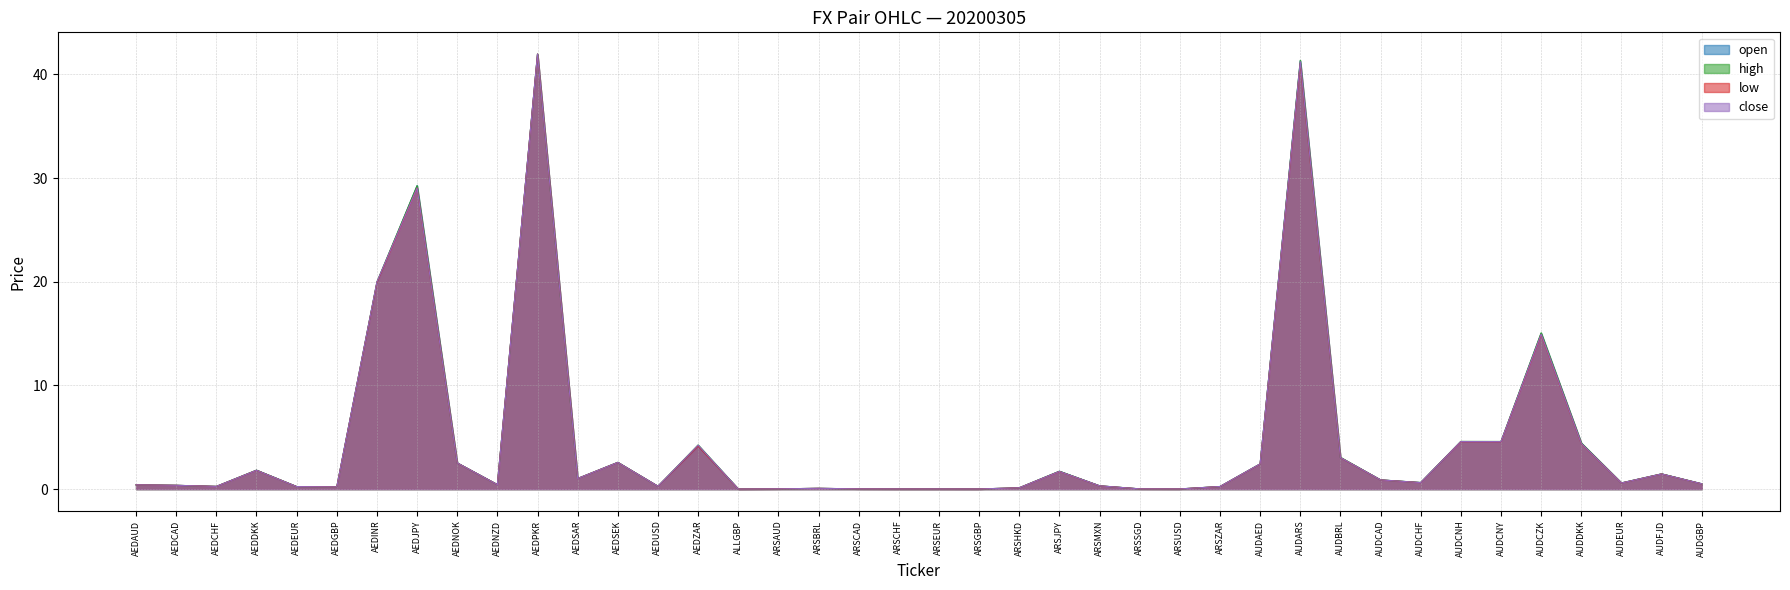

Which series has the largest total across all categories?

high